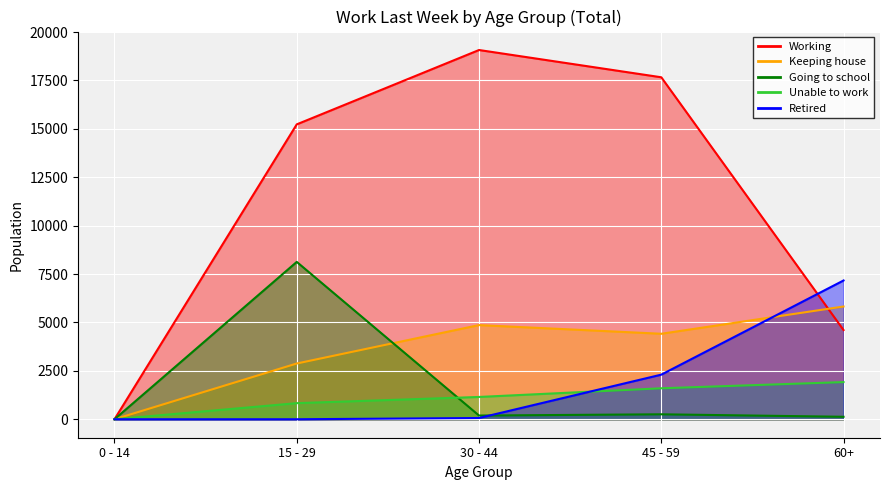

The Retired series shows 0 at 15 - 29. True or false?

True